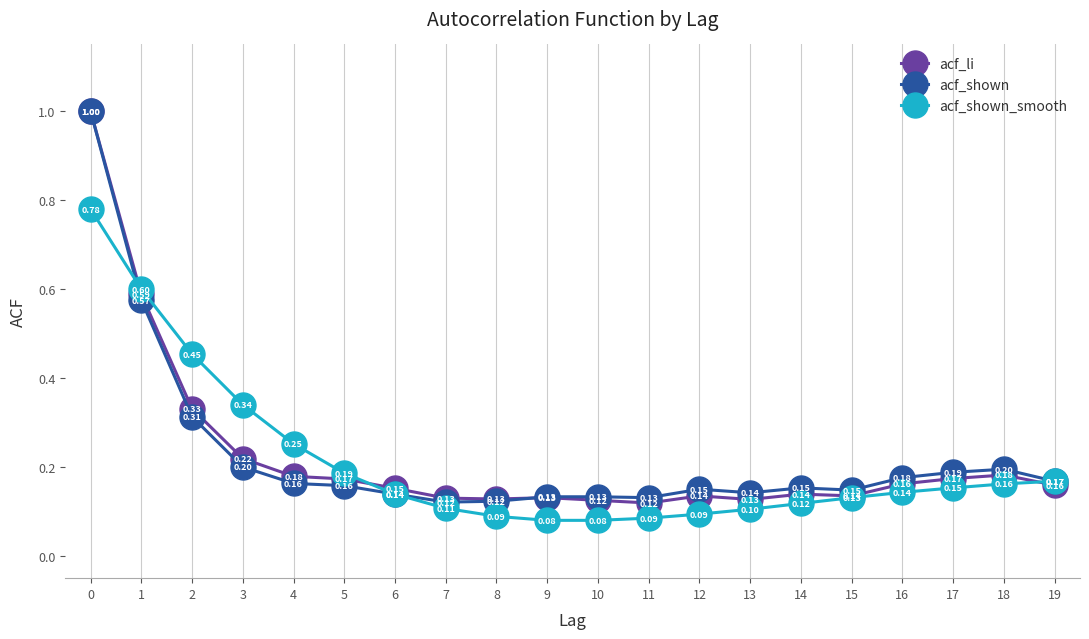

Which series has the largest total across all categories?

acf_shown